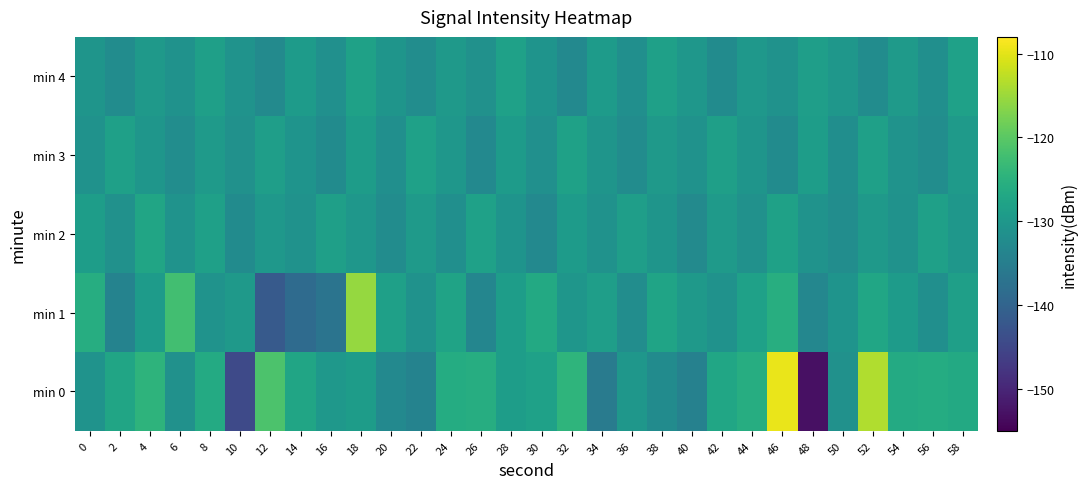

Which series has the widest spread of values?

min 0